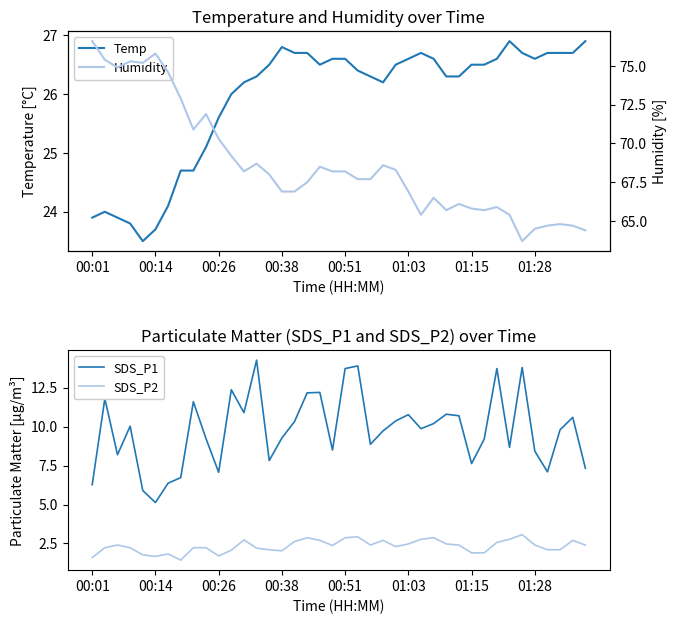

What is the minimum value for SDS_P1?

5.1